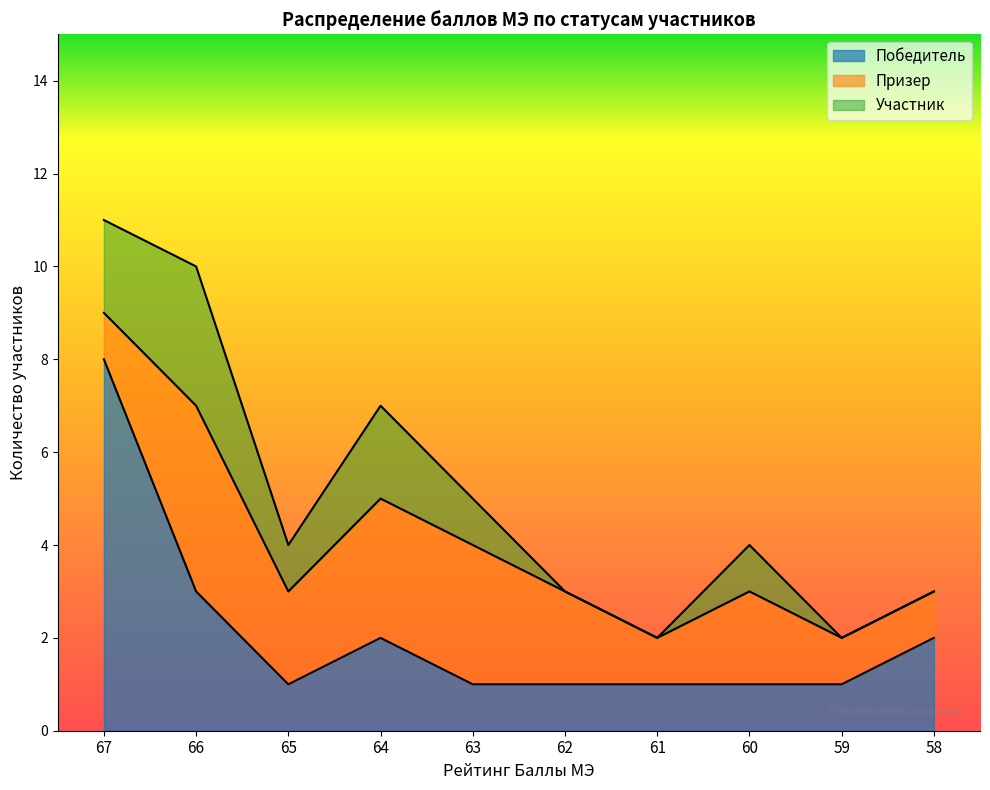

What is the sum of all Победитель values?

21